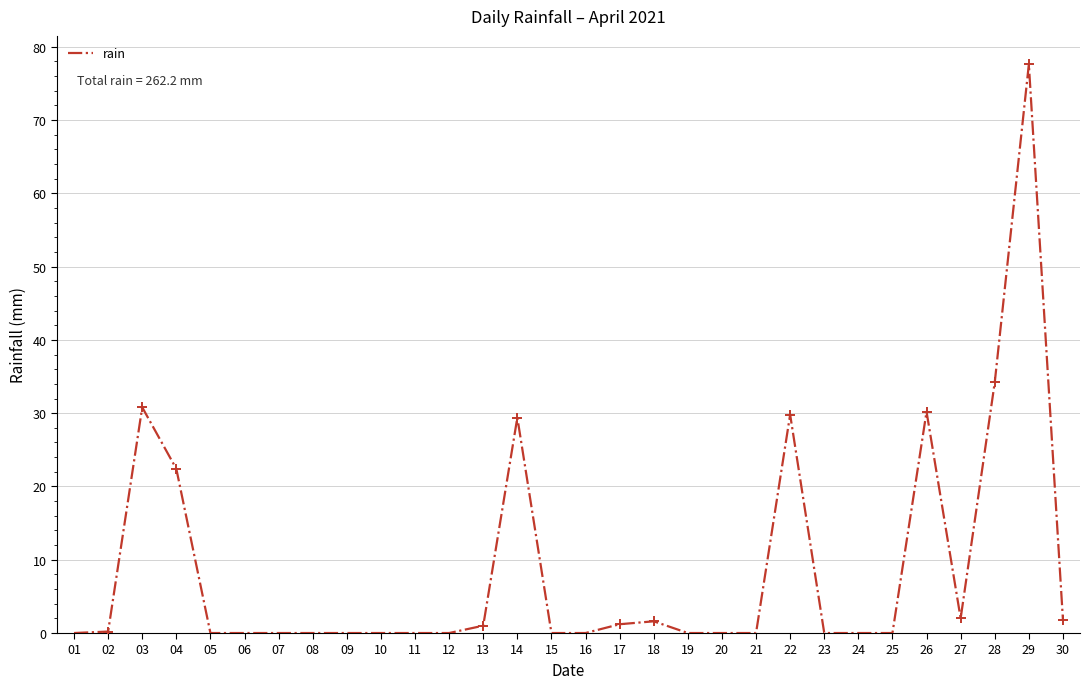

The value at 15 is 23.6. True or false?

False